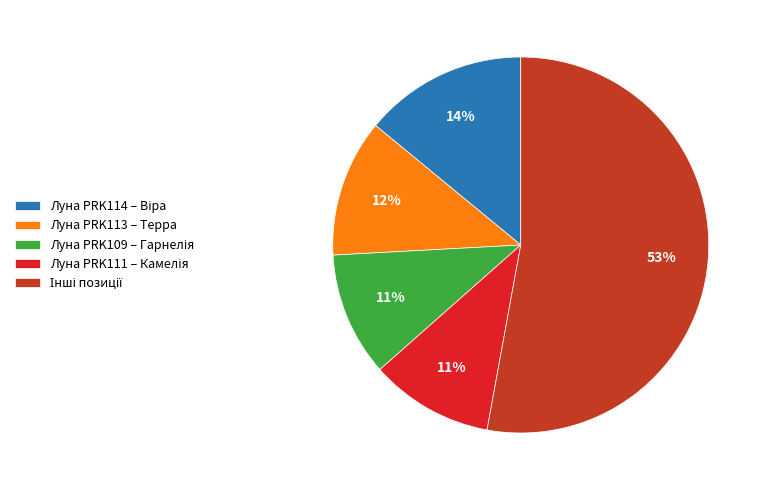

Is it true that Луна PRK113 – Терра is 12% of the pie?

True